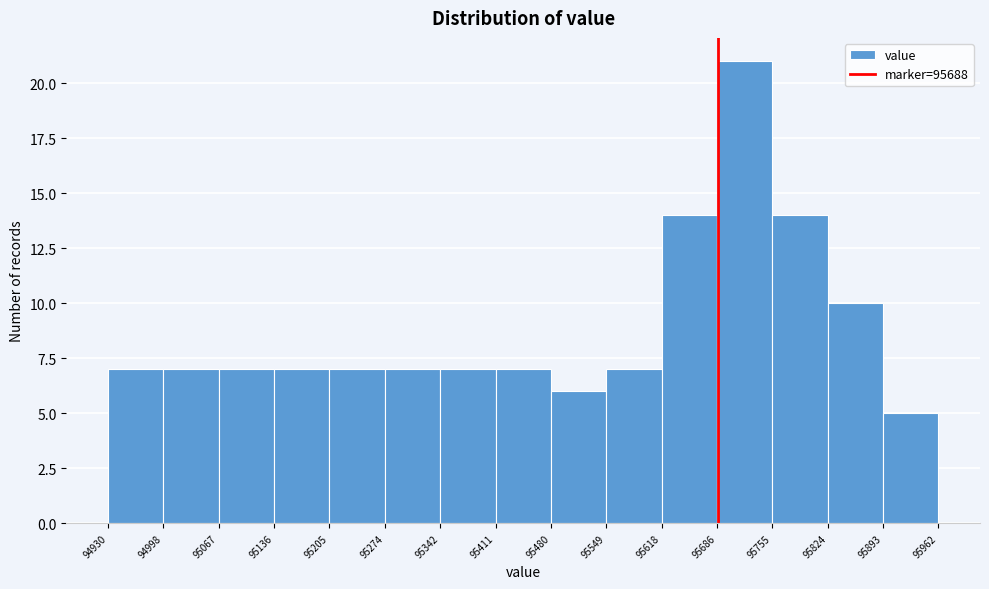

Reading left to right, list every bar in this chart as the range it spans on the x-axis followed by its height. The values are not printed on the chart, so give them approximately, as read against the axis.

94930 to 94998: 7
94998 to 95067: 7
95067 to 95136: 7
95136 to 95205: 7
95205 to 95274: 7
95274 to 95342: 7
95342 to 95411: 7
95411 to 95480: 7
95480 to 95549: 6
95549 to 95618: 7
95618 to 95686: 14
95686 to 95755: 21
95755 to 95824: 14
95824 to 95893: 10
95893 to 95962: 5